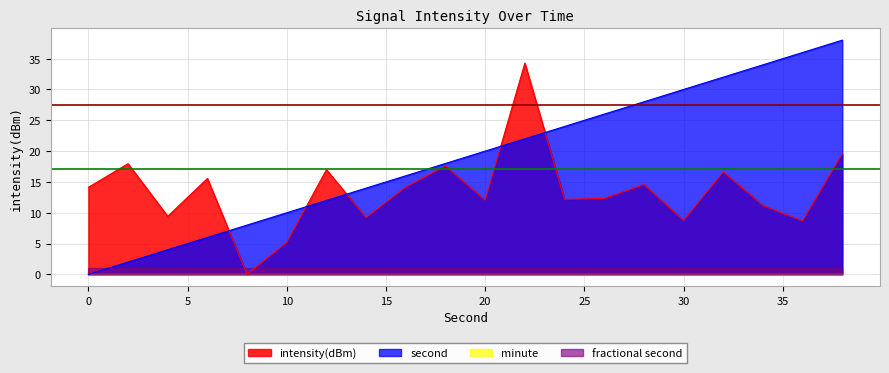

Is it true that intensity(dBm) equals 34.3 at 22?

True